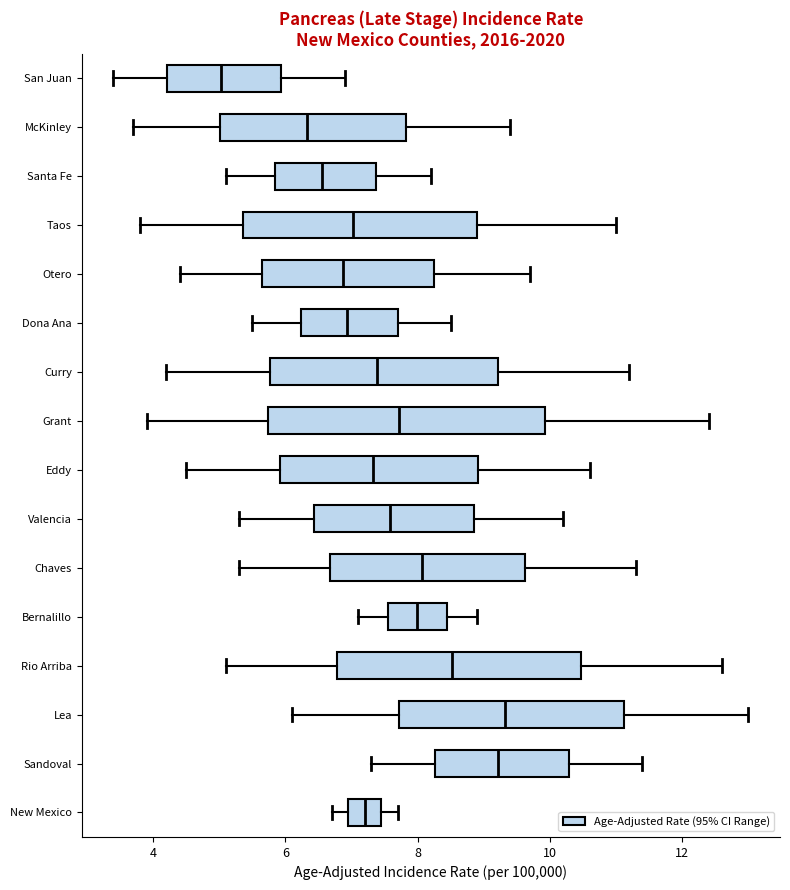

Which box's median line is the furthest to the left?

San Juan